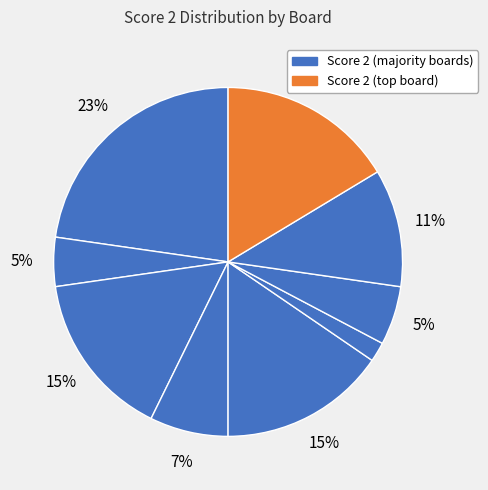

Count the number of slices in the pie.

9